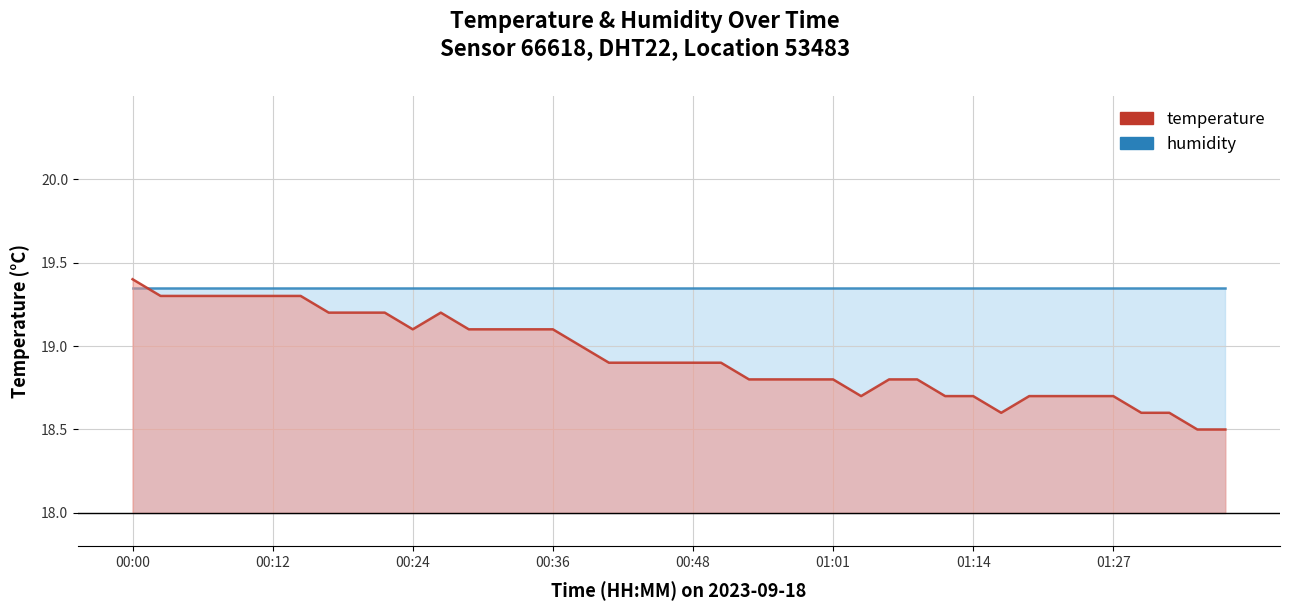

What is the total value across all series at 00:24?

38.5